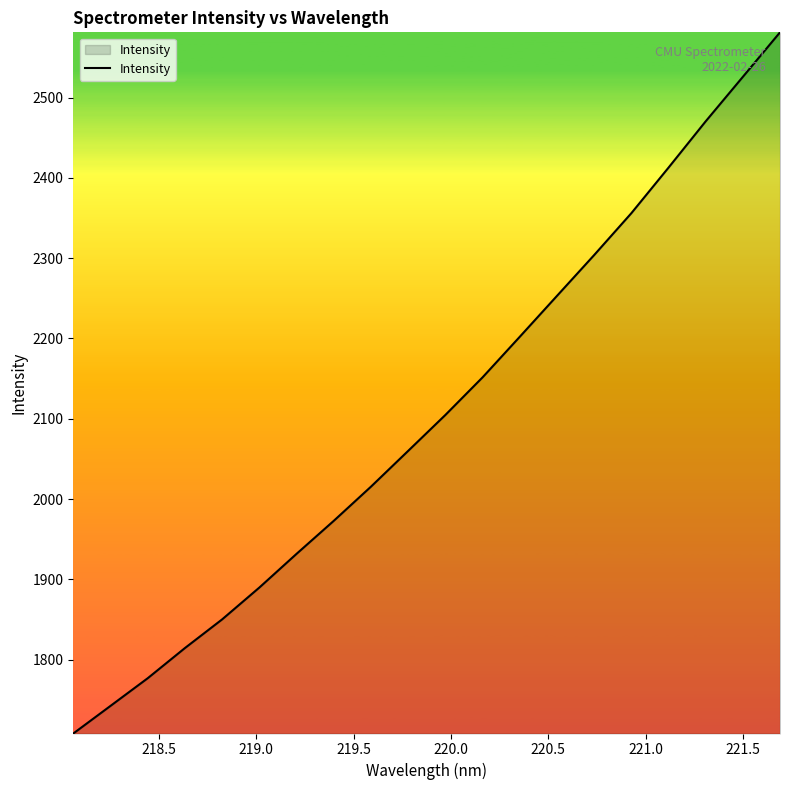

What is the difference between the maximum and minimum values?

873.4